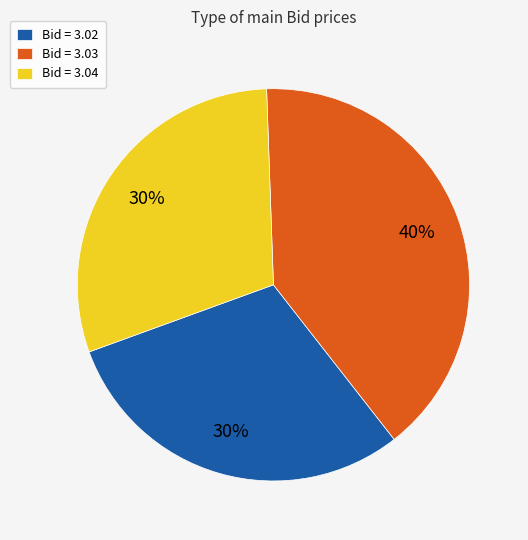

How many slices are in this pie chart?

3